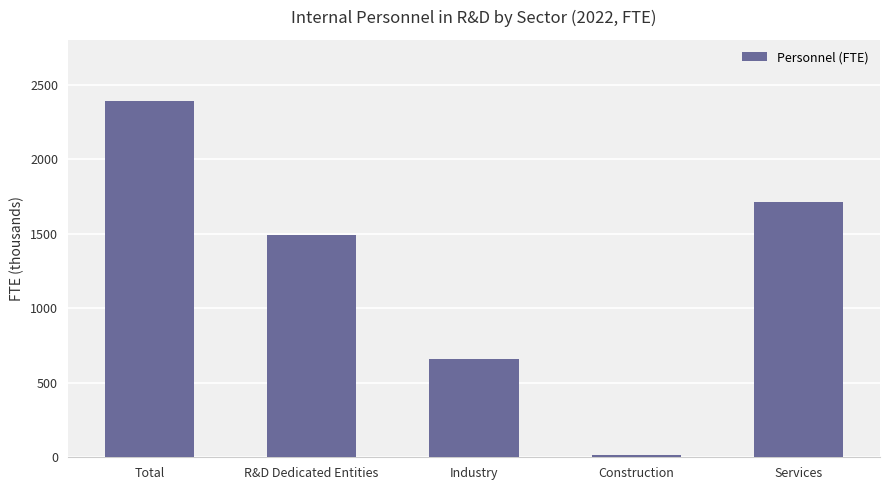

Count the number of categories in the chart.

5